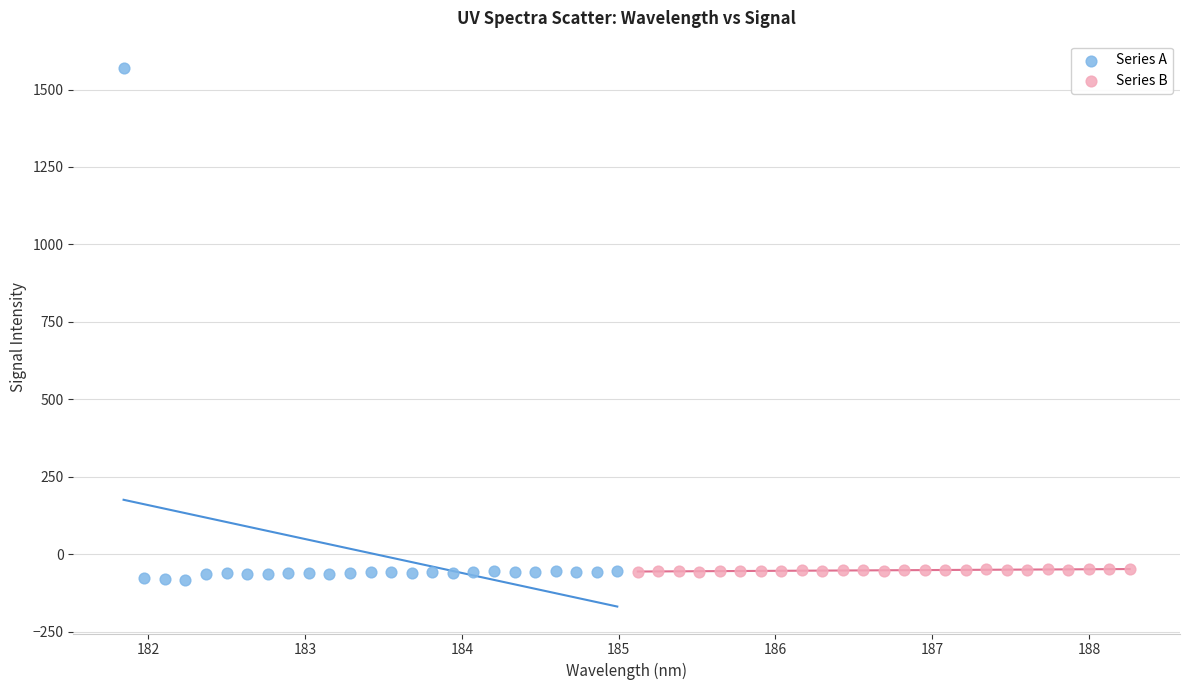

Which series has the largest Y range (max minus min)?

Series A